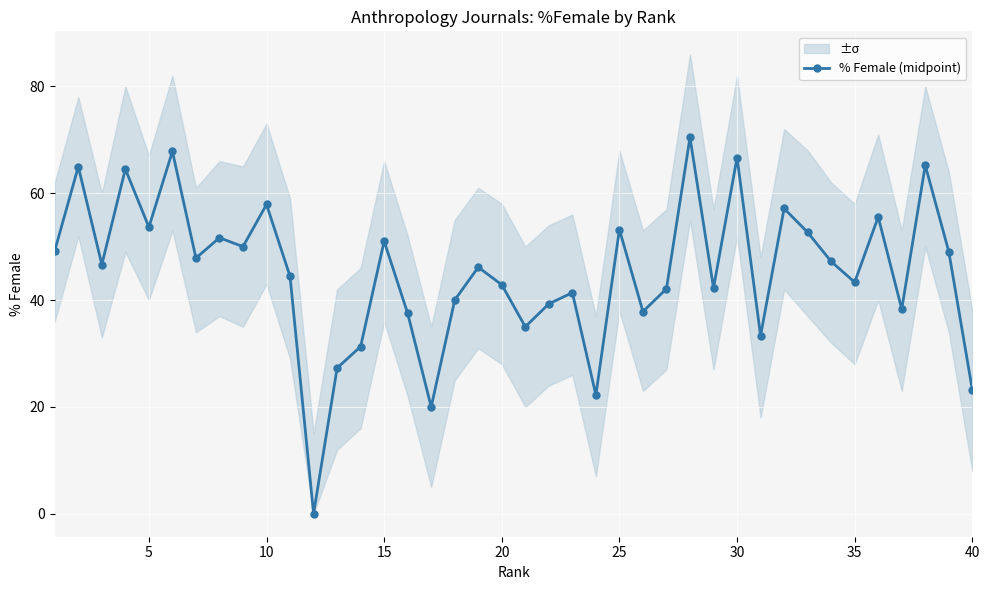

What is the sum of all values?

1810.3